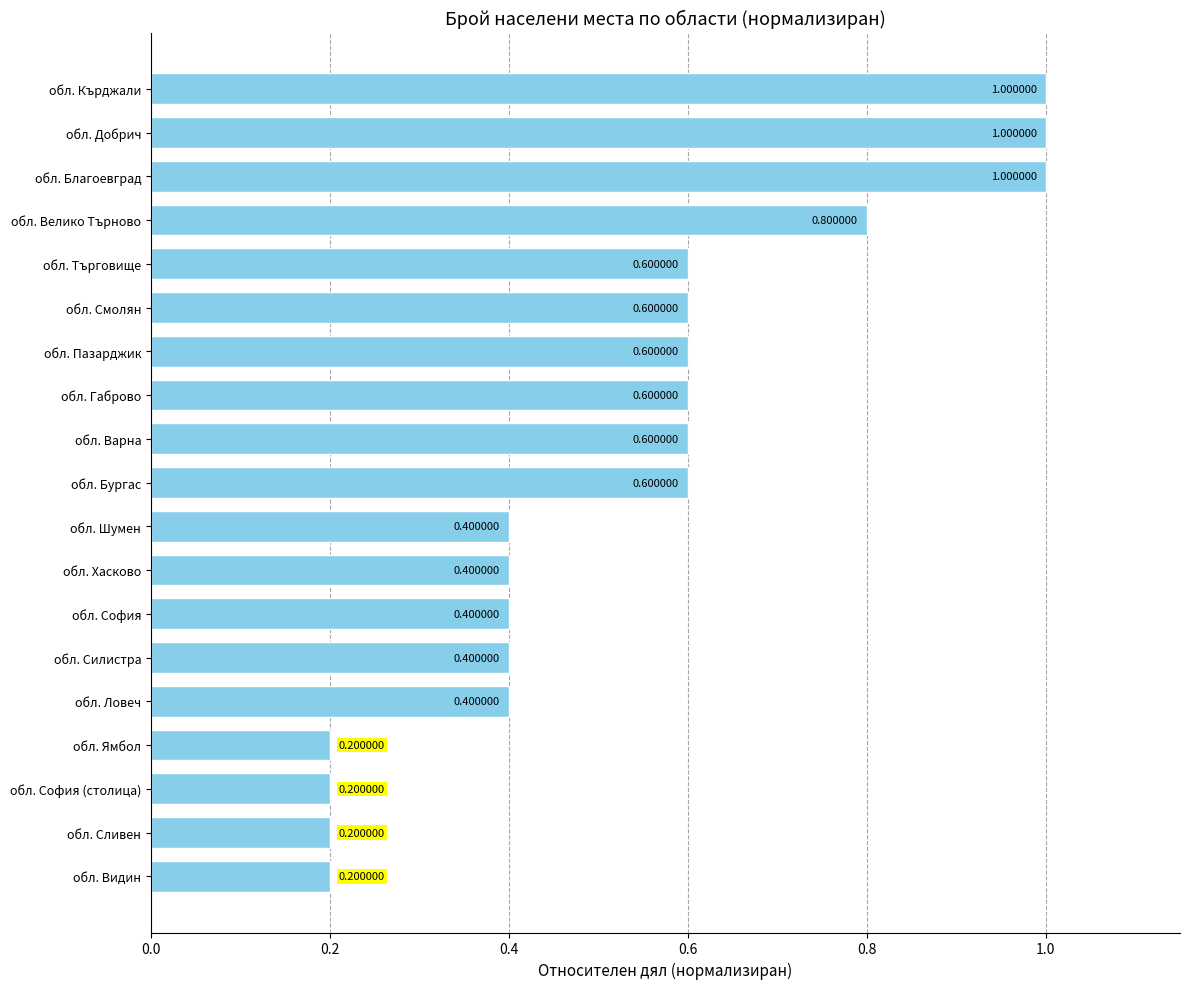

What is the label of the 12th bar from the top?

обл. Хасково